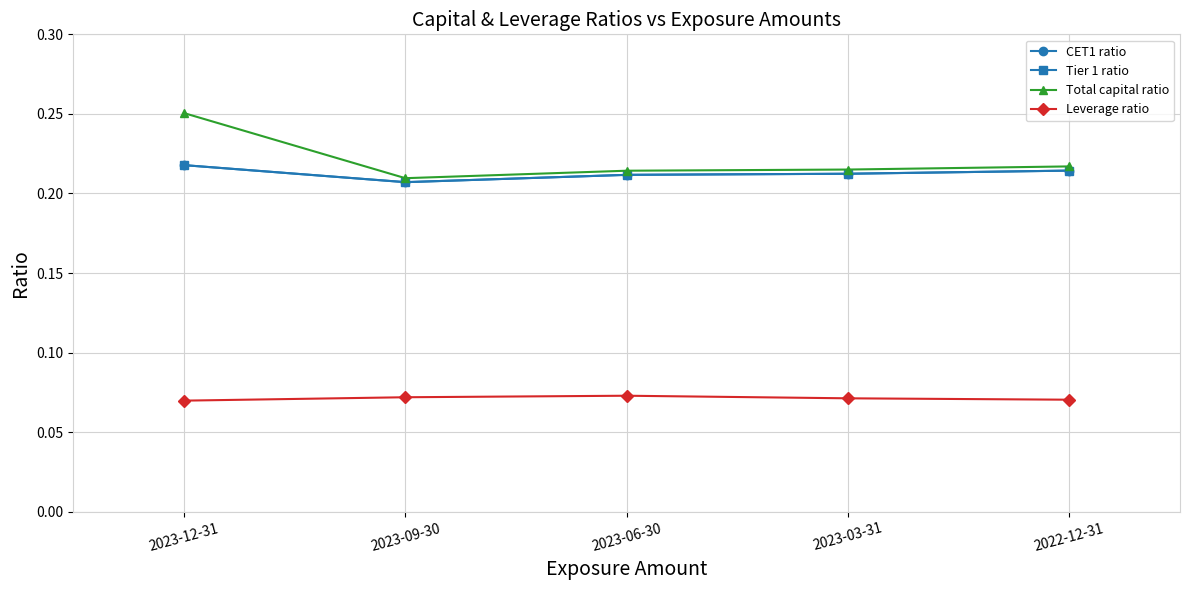

Is this an area chart (filled region under the line)?

No